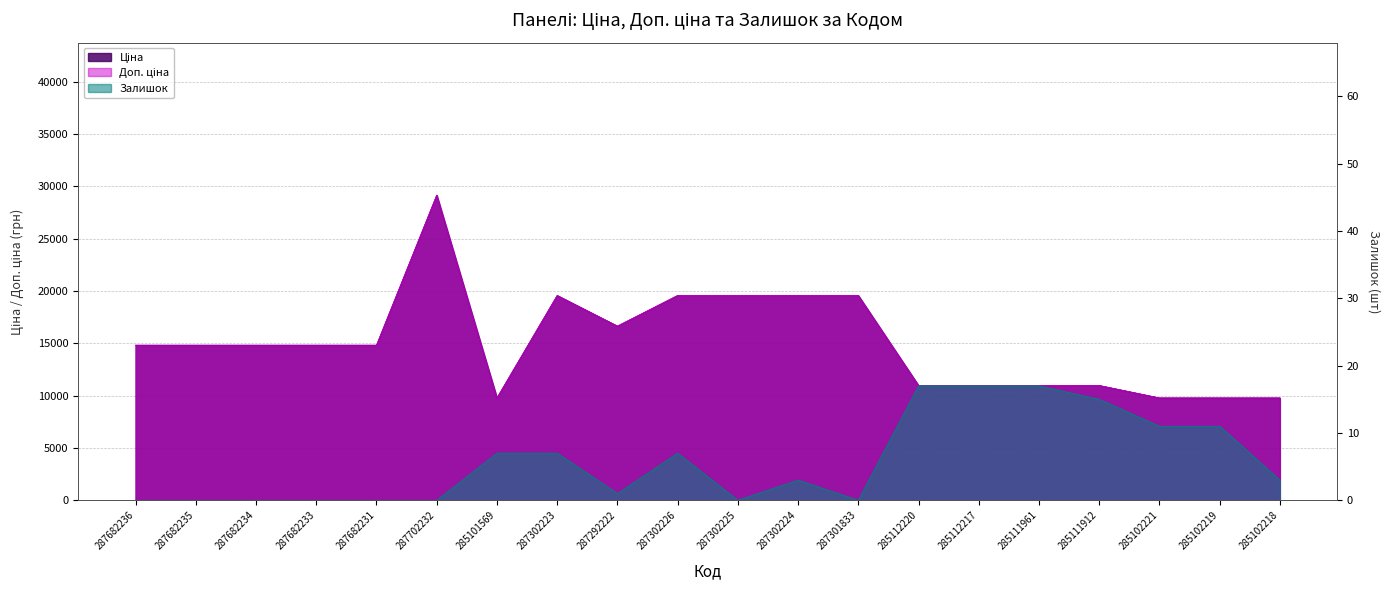

What is the value of the Залишок point at the 12th from the left?

3.0